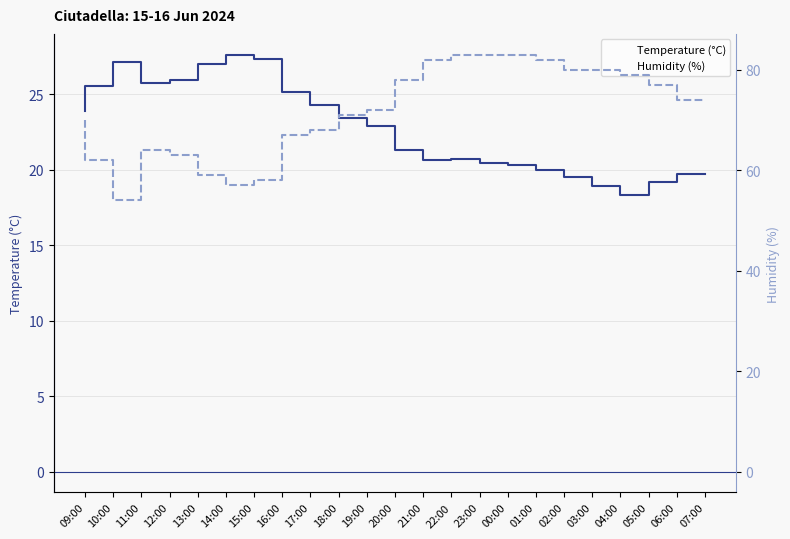

Is the value of Temperature (°C) at 20:00 greater than the value of Humidity (%) at 04:00?

No